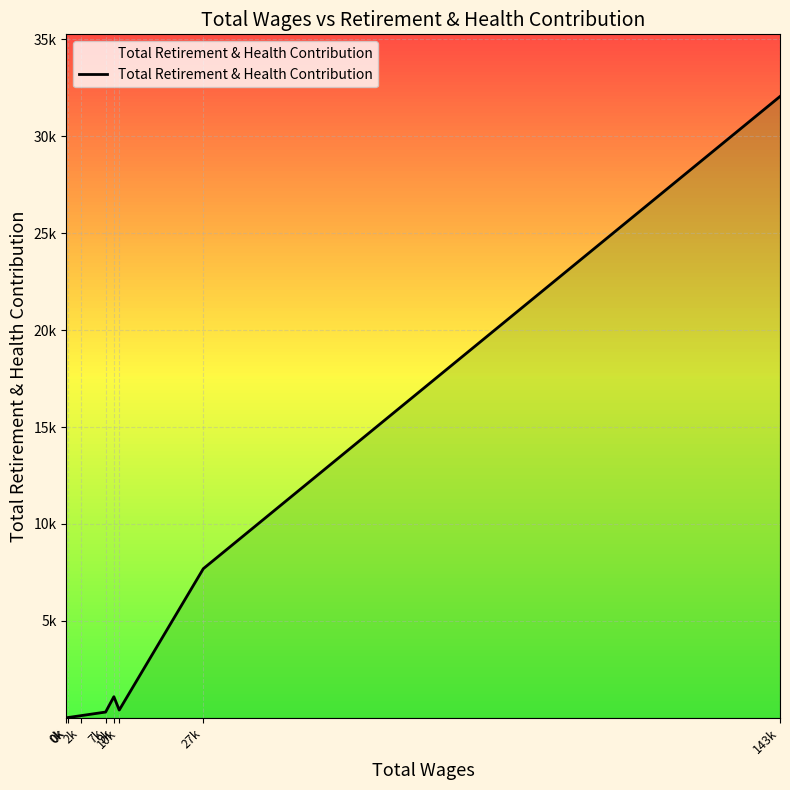

Where is the data nearest to the value 16027?

27k